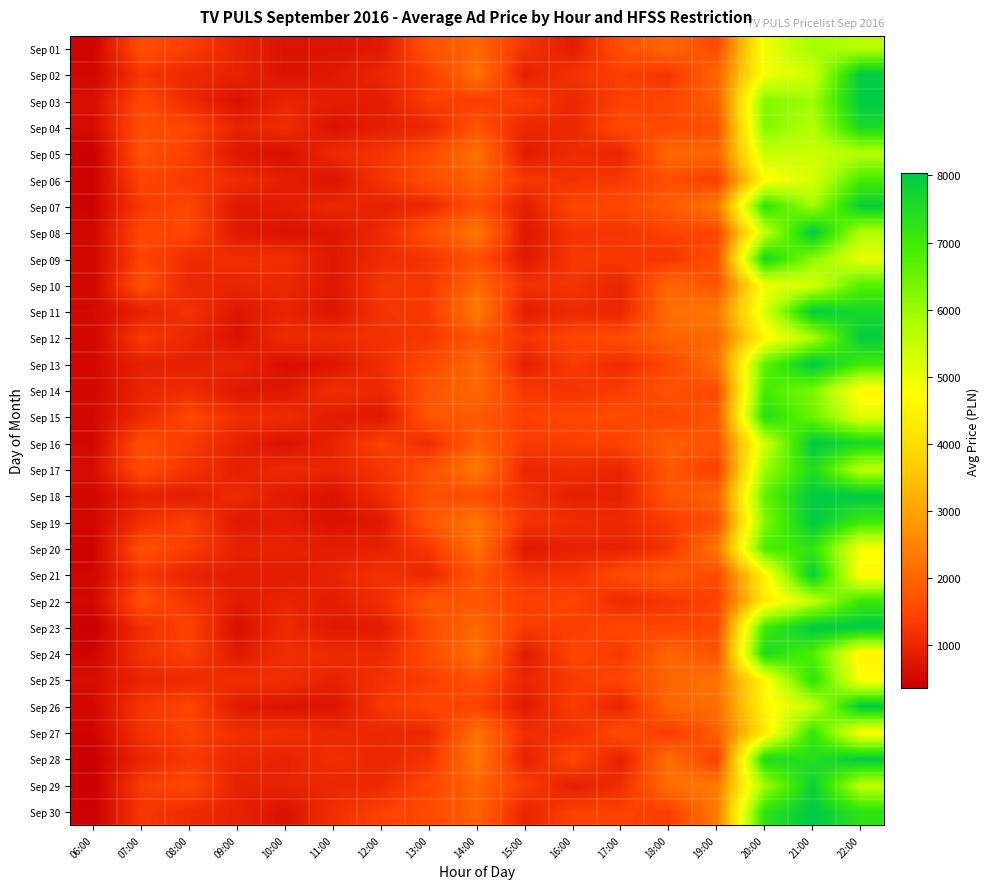

Reading left to right, transcribe all the data shown in this chart.

Sep 01: 06:00=462.4	07:00=1651.6	08:00=1367.0	09:00=953.3	10:00=714.3	11:00=714.2	12:00=808.3	13:00=1707.6	14:00=2015.3	15:00=1237.3	16:00=854.8	17:00=1666.5	18:00=2039.1	19:00=1572.1	20:00=4935.5	21:00=5913.3	22:00=5648.3
Sep 02: 06:00=507.4	07:00=1246.9	08:00=1049.7	09:00=960.4	10:00=705.3	11:00=787.8	12:00=1011.8	13:00=1363.1	14:00=2225.1	15:00=901.8	16:00=1210.2	17:00=1372.1	18:00=1237.4	19:00=2022.6	20:00=4894.1	21:00=5394.9	22:00=8030.0
Sep 03: 06:00=639.7	07:00=1540.5	08:00=1059.3	09:00=682.7	10:00=999.5	11:00=867.7	12:00=850.5	13:00=1395.9	14:00=1369.2	15:00=1370.2	16:00=1026.3	17:00=1426.8	18:00=1507.9	19:00=1922.9	20:00=6271.0	21:00=5919.7	22:00=8030.0
Sep 04: 06:00=582.5	07:00=1642.8	08:00=1484.3	09:00=952.9	10:00=1127.8	11:00=677.8	12:00=899.3	13:00=1018.0	14:00=1700.9	15:00=1026.5	16:00=1035.4	17:00=1556.4	18:00=1553.9	19:00=1650.3	20:00=6256.3	21:00=5727.2	22:00=7560.4
Sep 05: 06:00=372.4	07:00=1679.8	08:00=1396.0	09:00=737.3	10:00=633.0	11:00=1070.3	12:00=1236.5	13:00=1592.4	14:00=2209.2	15:00=818.9	16:00=1098.1	17:00=1000.4	18:00=2070.4	19:00=2040.6	20:00=5481.1	21:00=5388.4	22:00=5674.2
Sep 06: 06:00=447.6	07:00=1479.1	08:00=1299.0	09:00=1109.1	10:00=885.0	11:00=694.6	12:00=1240.7	13:00=1619.1	14:00=1969.9	15:00=1278.8	16:00=1195.5	17:00=1317.7	18:00=1626.1	19:00=1359.0	20:00=4664.9	21:00=5247.7	22:00=6923.8
Sep 07: 06:00=444.3	07:00=1306.7	08:00=1493.4	09:00=764.6	10:00=851.6	11:00=1038.0	12:00=921.0	13:00=1044.7	14:00=1660.3	15:00=876.4	16:00=1509.4	17:00=1540.3	18:00=1836.1	19:00=2323.5	20:00=7211.4	21:00=5927.2	22:00=7907.4
Sep 08: 06:00=511.8	07:00=1539.8	08:00=1485.2	09:00=801.7	10:00=689.4	11:00=753.1	12:00=1051.9	13:00=1667.1	14:00=2311.2	15:00=774.6	16:00=1207.7	17:00=1235.6	18:00=1416.5	19:00=1466.6	20:00=5505.7	21:00=8030.0	22:00=5721.1
Sep 09: 06:00=505.6	07:00=1458.4	08:00=1101.8	09:00=1154.8	10:00=1149.7	11:00=766.0	12:00=1098.2	13:00=1232.7	14:00=1654.7	15:00=794.3	16:00=1278.9	17:00=1302.1	18:00=1242.5	19:00=1647.7	20:00=7594.3	21:00=6159.3	22:00=5036.4
Sep 10: 06:00=496.8	07:00=1678.8	08:00=1014.3	09:00=993.0	10:00=1041.3	11:00=758.3	12:00=1250.6	13:00=1288.9	14:00=2050.8	15:00=1188.1	16:00=1225.8	17:00=980.4	18:00=2042.0	19:00=1695.7	20:00=4952.7	21:00=5288.6	22:00=6749.0
Sep 11: 06:00=553.3	07:00=922.9	08:00=1208.7	09:00=752.3	10:00=978.4	11:00=724.2	12:00=1226.0	13:00=1304.9	14:00=2397.9	15:00=860.8	16:00=1085.6	17:00=998.5	18:00=2133.2	19:00=2330.2	20:00=5214.1	21:00=8000.7	22:00=7618.1
Sep 12: 06:00=516.6	07:00=1323.1	08:00=1014.1	09:00=680.3	10:00=1114.5	11:00=1116.2	12:00=1187.8	13:00=1264.8	14:00=1728.1	15:00=1249.1	16:00=1485.9	17:00=1601.9	18:00=1985.5	19:00=2061.9	20:00=4578.0	21:00=5817.9	22:00=7930.4
Sep 13: 06:00=531.9	07:00=917.2	08:00=913.1	09:00=988.3	10:00=632.7	11:00=716.8	12:00=1132.2	13:00=1561.2	14:00=2073.2	15:00=918.0	16:00=1352.8	17:00=1095.1	18:00=1521.9	19:00=2181.0	20:00=6647.7	21:00=8030.0	22:00=7005.2
Sep 14: 06:00=520.5	07:00=983.1	08:00=1104.8	09:00=773.2	10:00=761.8	11:00=1155.4	12:00=1029.4	13:00=1729.3	14:00=2049.5	15:00=1294.6	16:00=1201.9	17:00=1360.0	18:00=1692.4	19:00=1552.6	20:00=6914.2	21:00=6339.8	22:00=4573.4
Sep 15: 06:00=543.6	07:00=1048.1	08:00=1517.1	09:00=1145.1	10:00=1124.0	11:00=829.9	12:00=780.2	13:00=1759.8	14:00=1818.1	15:00=1408.0	16:00=1533.8	17:00=1575.3	18:00=1490.3	19:00=1769.0	20:00=7385.2	21:00=6498.1	22:00=5130.9
Sep 16: 06:00=517.0	07:00=1640.2	08:00=1341.1	09:00=937.8	10:00=682.5	11:00=962.1	12:00=1423.4	13:00=1097.7	14:00=1920.9	15:00=1349.1	16:00=1373.4	17:00=1453.7	18:00=1906.5	19:00=1739.8	20:00=5344.5	21:00=8030.0	22:00=7590.8
Sep 17: 06:00=610.1	07:00=1622.3	08:00=1208.2	09:00=900.8	10:00=1061.1	11:00=981.0	12:00=1233.3	13:00=1648.5	14:00=2344.6	15:00=993.1	16:00=1110.4	17:00=983.3	18:00=1779.8	19:00=1371.0	20:00=5974.1	21:00=7486.8	22:00=5580.3
Sep 18: 06:00=527.2	07:00=933.8	08:00=866.9	09:00=1074.2	10:00=824.5	11:00=698.6	12:00=1114.7	13:00=1626.8	14:00=1576.0	15:00=1181.1	16:00=901.5	17:00=950.3	18:00=1732.0	19:00=1946.3	20:00=6603.0	21:00=8030.0	22:00=8030.0
Sep 19: 06:00=504.9	07:00=1161.9	08:00=1412.5	09:00=776.2	10:00=867.0	11:00=672.4	12:00=786.7	13:00=1788.6	14:00=2283.0	15:00=1229.3	16:00=1134.4	17:00=1045.2	18:00=1349.6	19:00=1615.3	20:00=6280.2	21:00=8030.0	22:00=7015.2
Sep 20: 06:00=434.0	07:00=1654.8	08:00=1371.3	09:00=929.4	10:00=960.3	11:00=856.6	12:00=933.5	13:00=1279.0	14:00=2193.9	15:00=779.5	16:00=923.6	17:00=945.9	18:00=1231.5	19:00=2305.2	20:00=6845.4	21:00=7186.9	22:00=4855.7
Sep 21: 06:00=497.5	07:00=1279.3	08:00=964.7	09:00=864.3	10:00=845.2	11:00=962.6	12:00=1189.2	13:00=1018.1	14:00=1757.1	15:00=1183.1	16:00=1202.3	17:00=1578.1	18:00=1861.9	19:00=1515.7	20:00=4528.3	21:00=7923.8	22:00=4581.8
Sep 22: 06:00=525.7	07:00=1643.4	08:00=1254.3	09:00=839.6	10:00=977.4	11:00=877.5	12:00=1130.1	13:00=1770.8	14:00=1770.2	15:00=1404.4	16:00=1491.9	17:00=1062.7	18:00=1260.7	19:00=1444.9	20:00=4336.7	21:00=5523.7	22:00=7102.7
Sep 23: 06:00=371.4	07:00=1158.8	08:00=1448.3	09:00=642.6	10:00=1069.8	11:00=782.2	12:00=848.0	13:00=1565.3	14:00=2047.0	15:00=1349.1	16:00=1369.3	17:00=1536.7	18:00=1477.7	19:00=1532.3	20:00=7017.2	21:00=8030.0	22:00=8030.0
Sep 24: 06:00=473.8	07:00=1200.2	08:00=1399.0	09:00=814.0	10:00=1132.6	11:00=1093.5	12:00=1053.1	13:00=1610.7	14:00=2190.2	15:00=838.1	16:00=1489.8	17:00=1304.1	18:00=2033.0	19:00=1694.9	20:00=7547.6	21:00=6814.7	22:00=4521.6
Sep 25: 06:00=621.6	07:00=981.2	08:00=1069.9	09:00=1143.0	10:00=1143.3	11:00=939.7	12:00=1187.0	13:00=1356.7	14:00=1664.3	15:00=986.9	16:00=1324.2	17:00=1496.9	18:00=1997.4	19:00=2230.2	20:00=4603.8	21:00=7275.6	22:00=4701.0
Sep 26: 06:00=514.9	07:00=1254.4	08:00=1479.1	09:00=819.5	10:00=693.2	11:00=707.2	12:00=1272.6	13:00=1499.3	14:00=1445.3	15:00=825.5	16:00=1344.7	17:00=966.8	18:00=2028.3	19:00=2135.1	20:00=4567.7	21:00=5481.6	22:00=8030.0
Sep 27: 06:00=462.3	07:00=1199.1	08:00=1425.2	09:00=1141.5	10:00=1162.4	11:00=1036.8	12:00=1018.3	13:00=1050.1	14:00=2215.9	15:00=1138.5	16:00=1145.4	17:00=1617.0	18:00=1303.4	19:00=1891.6	20:00=4311.6	21:00=7162.7	22:00=4696.2
Sep 28: 06:00=385.6	07:00=1001.7	08:00=1307.4	09:00=1032.9	10:00=945.0	11:00=1149.6	12:00=1017.4	13:00=1220.0	14:00=2320.2	15:00=917.6	16:00=1533.5	17:00=919.5	18:00=2179.3	19:00=1379.2	20:00=7531.6	21:00=7421.3	22:00=8030.0
Sep 29: 06:00=372.1	07:00=1342.0	08:00=1537.9	09:00=912.5	10:00=969.9	11:00=1005.7	12:00=1070.0	13:00=1507.1	14:00=1996.1	15:00=1364.8	16:00=872.7	17:00=1129.2	18:00=2159.4	19:00=2344.9	20:00=5937.7	21:00=7826.2	22:00=5545.1
Sep 30: 06:00=406.4	07:00=1271.7	08:00=1094.4	09:00=945.2	10:00=672.0	11:00=1156.2	12:00=1420.9	13:00=1566.5	14:00=1941.1	15:00=974.3	16:00=1425.9	17:00=1444.1	18:00=1355.9	19:00=2368.5	20:00=7280.5	21:00=8030.0	22:00=7266.8